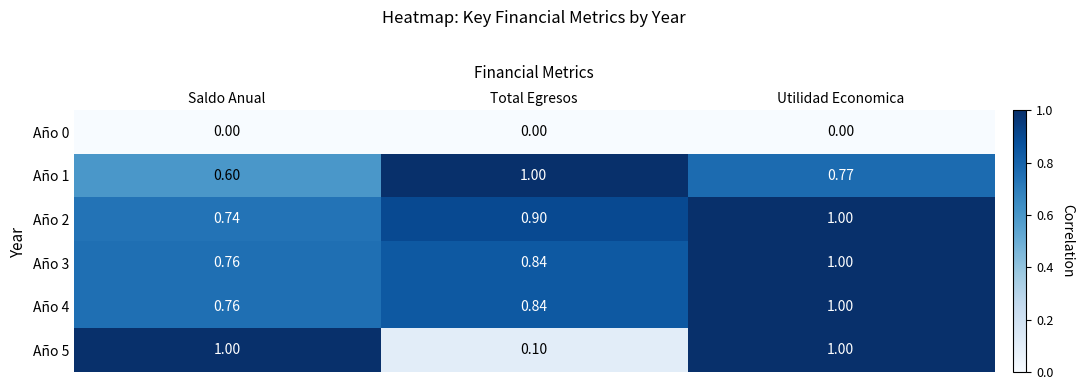

At which label does Año 4 reach its peak?

Utilidad Economica